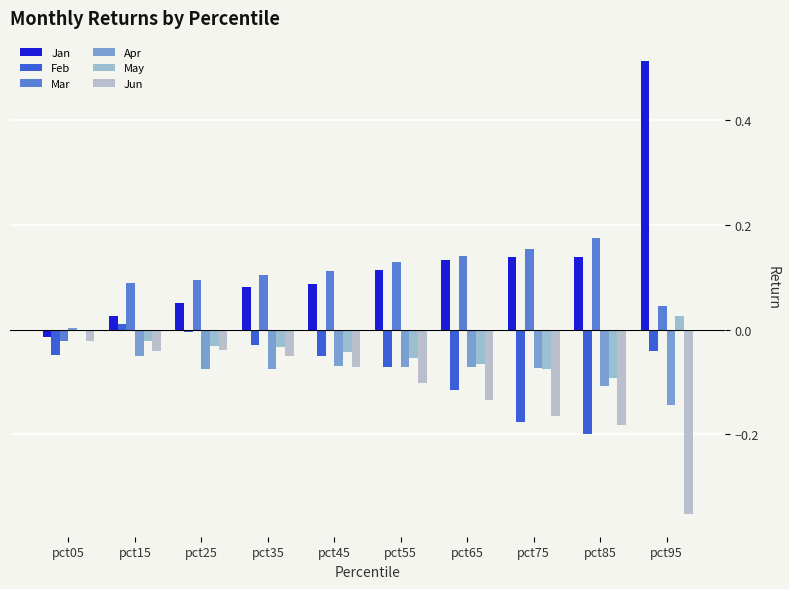

At which category is the sum across all series the highest?

pct95